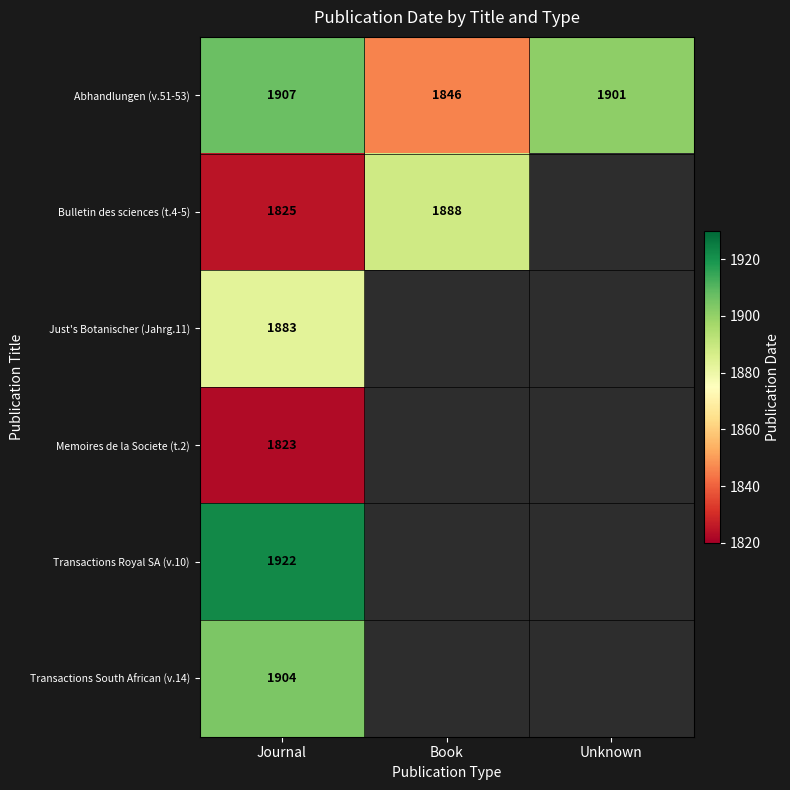

What is the maximum value shown in the chart?

1922.0